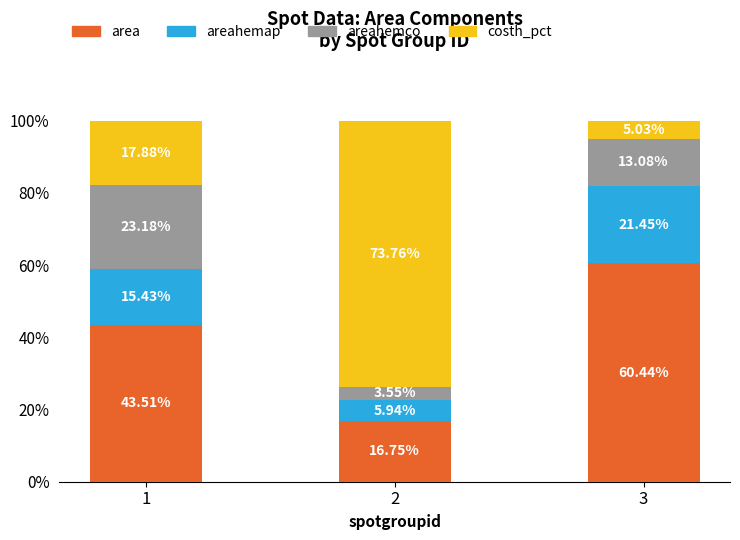

What is the average value of the area series?

40.2